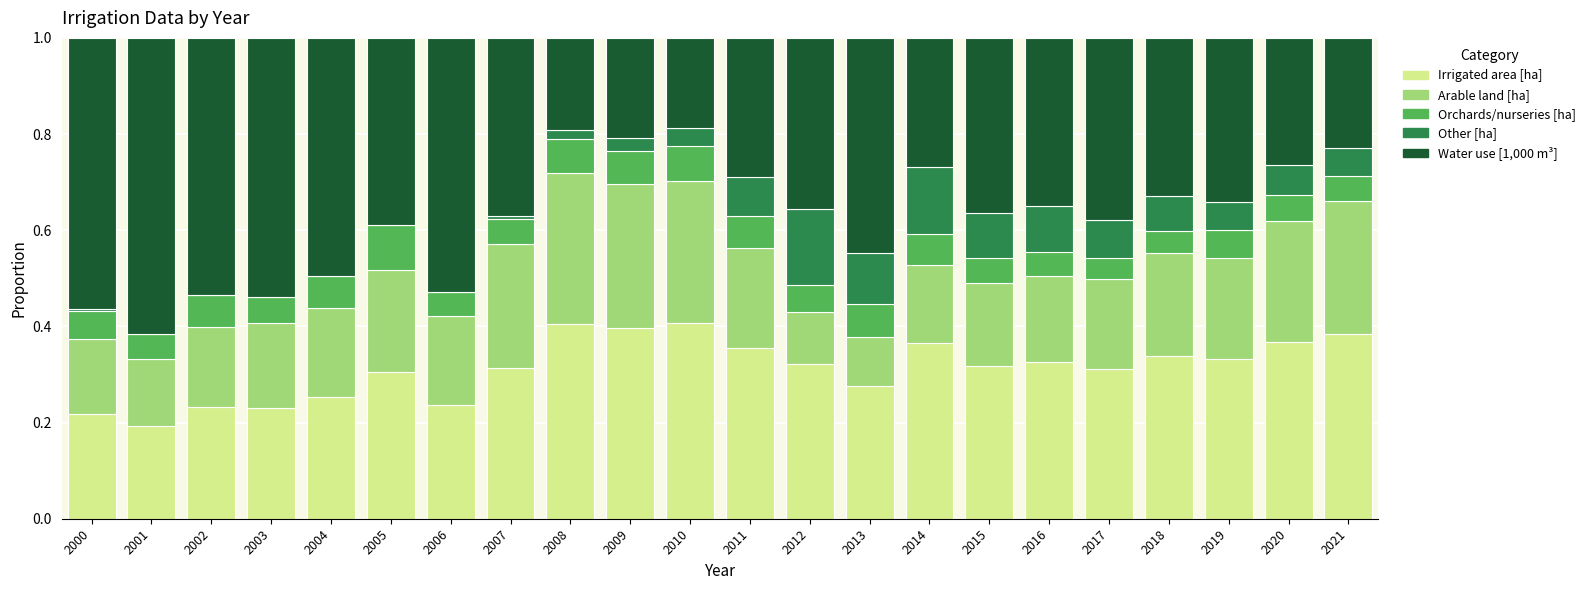

What is the total value across all series at 2020?

1.0